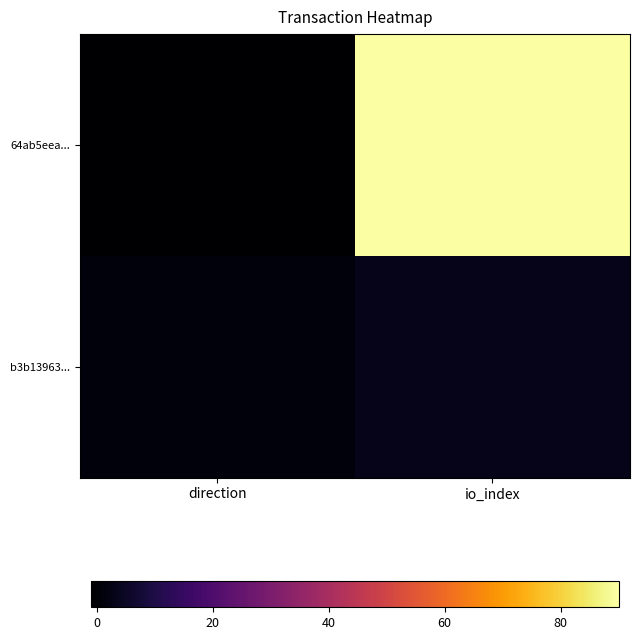

Rank the series at io_index from lowest to highest value.

b3b13963..., 64ab5eea...